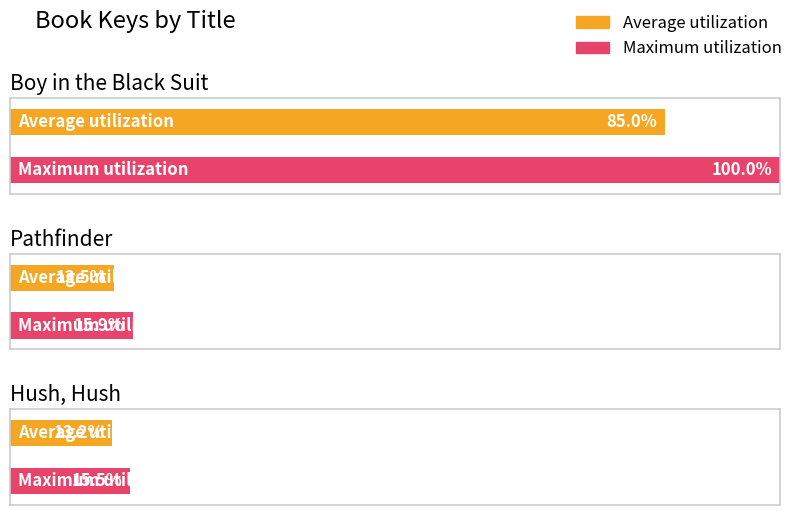

True or false: the data shows 595132491 at Boy in the Black Suit.

False